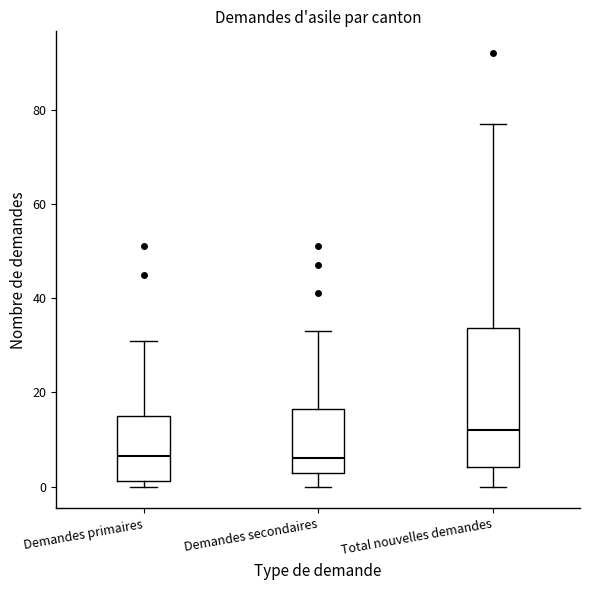

Reading left to right, read every box against the y-axis: the position of its median line, the range the box covers, and the ends of its whiskers. The values are not printed on the chart, so give them approximately, as read against the axis.

Demandes primaires: median 6, box 2 to 16, whiskers 0 to 32
Demandes secondaires: median 6, box 4 to 16, whiskers 0 to 34
Total nouvelles demandes: median 12, box 4 to 34, whiskers 0 to 78